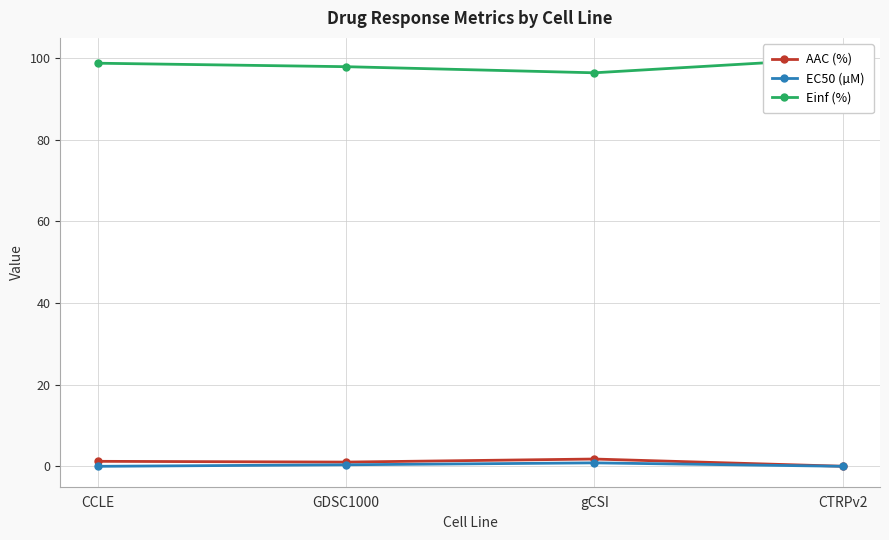

Reading left to right, what are all the values shown in this chart?

AAC (%): 1.2	1.0	1.8	0.0
EC50 (µM): 0.0	0.4	0.8	0.0
Einf (%): 98.8	97.9	96.4	100.0